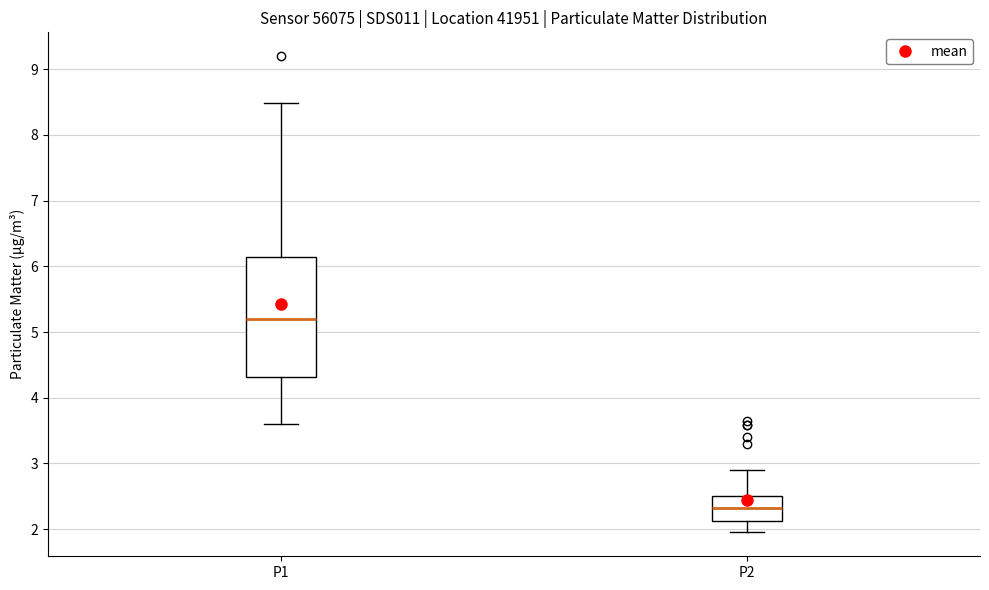

Reading left to right, read every box against the y-axis: the position of its median line, the range the box covers, and the ends of its whiskers. The values are not printed on the chart, so give them approximately, as read against the axis.

P1: median 5.2, box 4.3 to 6.1, whiskers 3.6 to 8.5
P2: median 2.3, box 2.1 to 2.5, whiskers 2.0 to 2.9